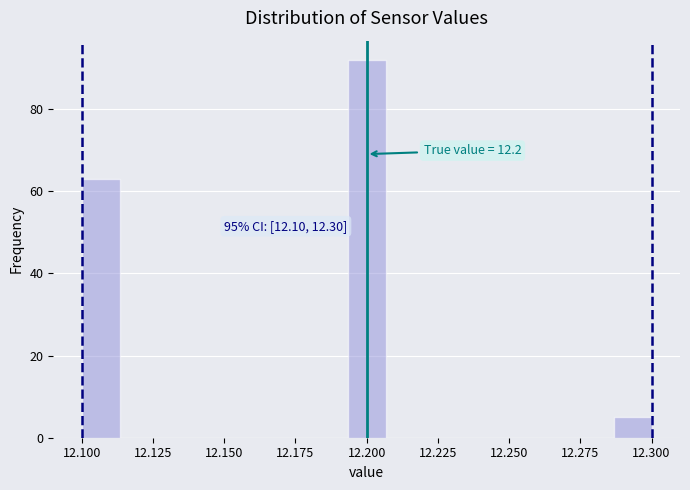

Read against the x-axis, roughly where is the centre of the tallest bar?

12.200